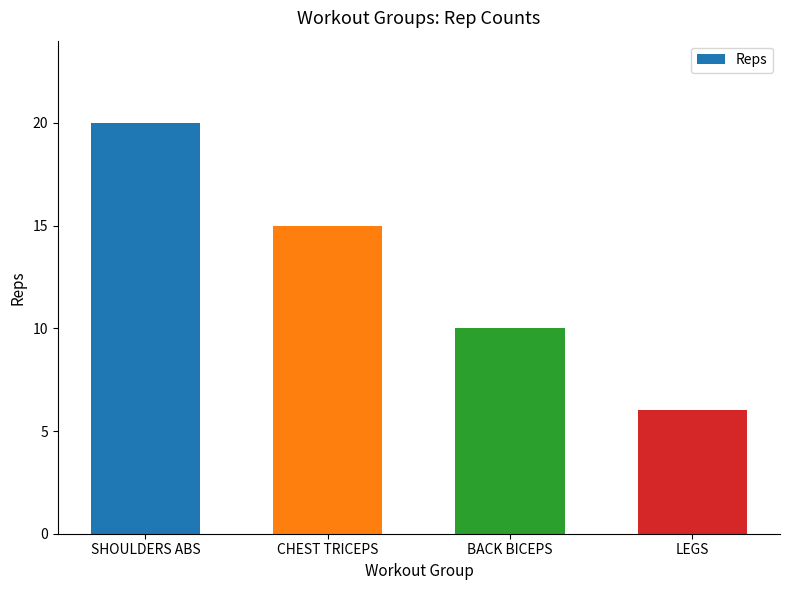

What is the label of the 1st bar from the right?

LEGS